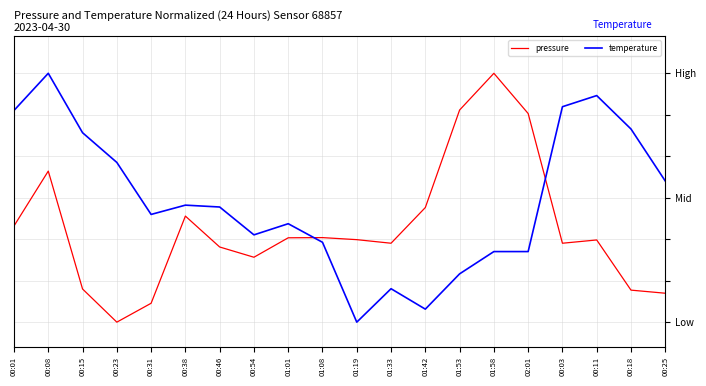

At which label does temperature reach its minimum?

01:19